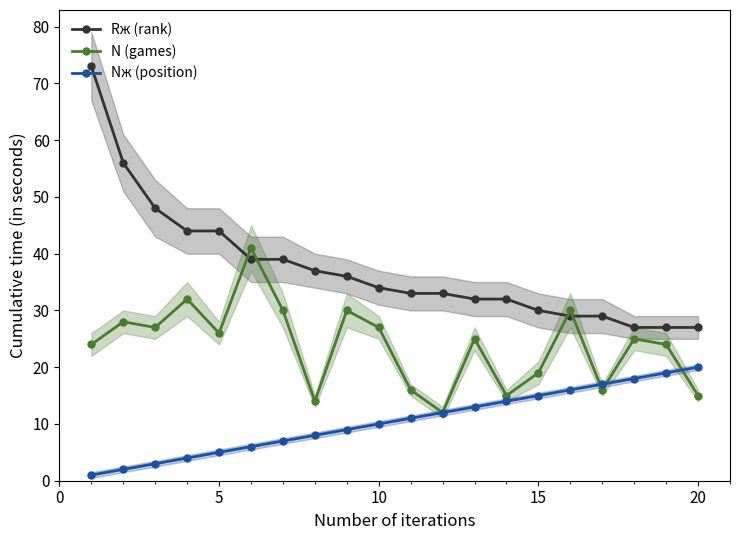

True or false: Nж (position) and N (games) intersect in this chart.

True